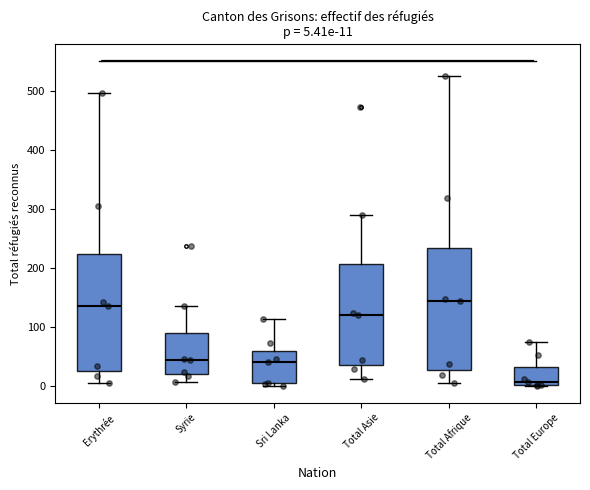

Which box's median line is the lowest?

Total Europe